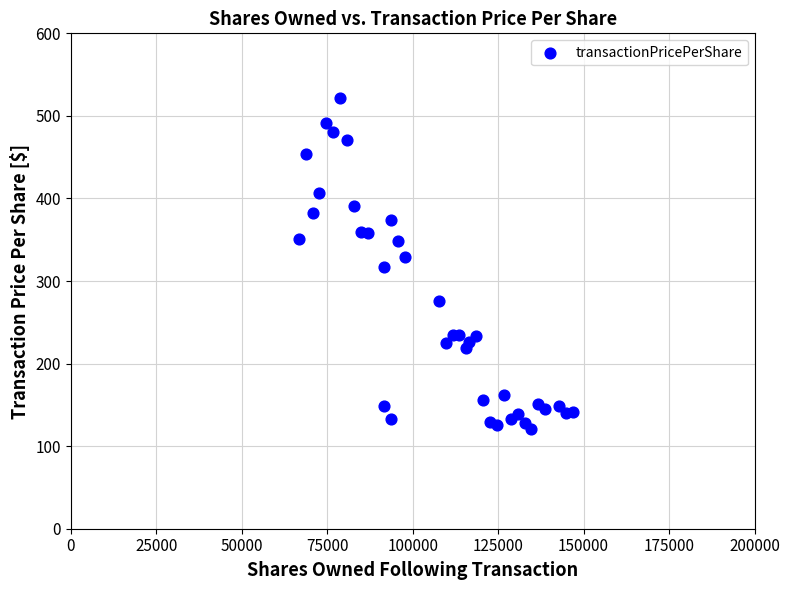

What is the range of Y values (max minus min)?

401.2